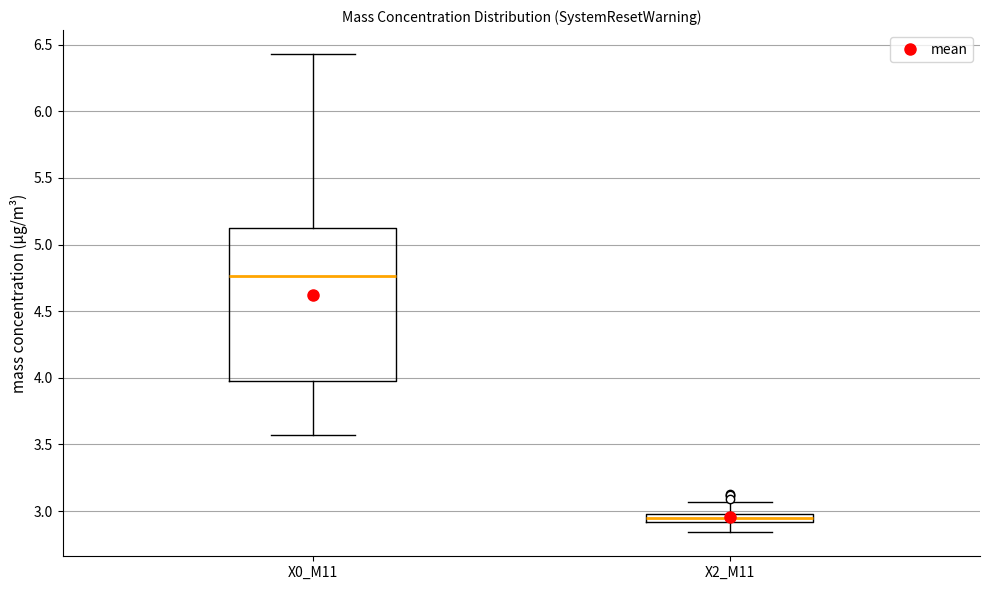

Which box's median line is the highest?

X0_M11